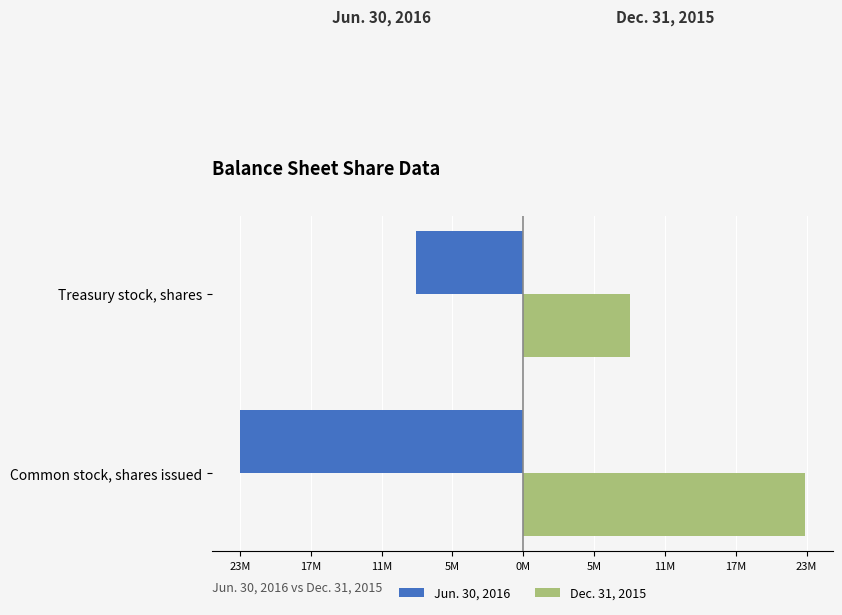

What are all the series names shown in the legend?

Jun. 30, 2016, Dec. 31, 2015